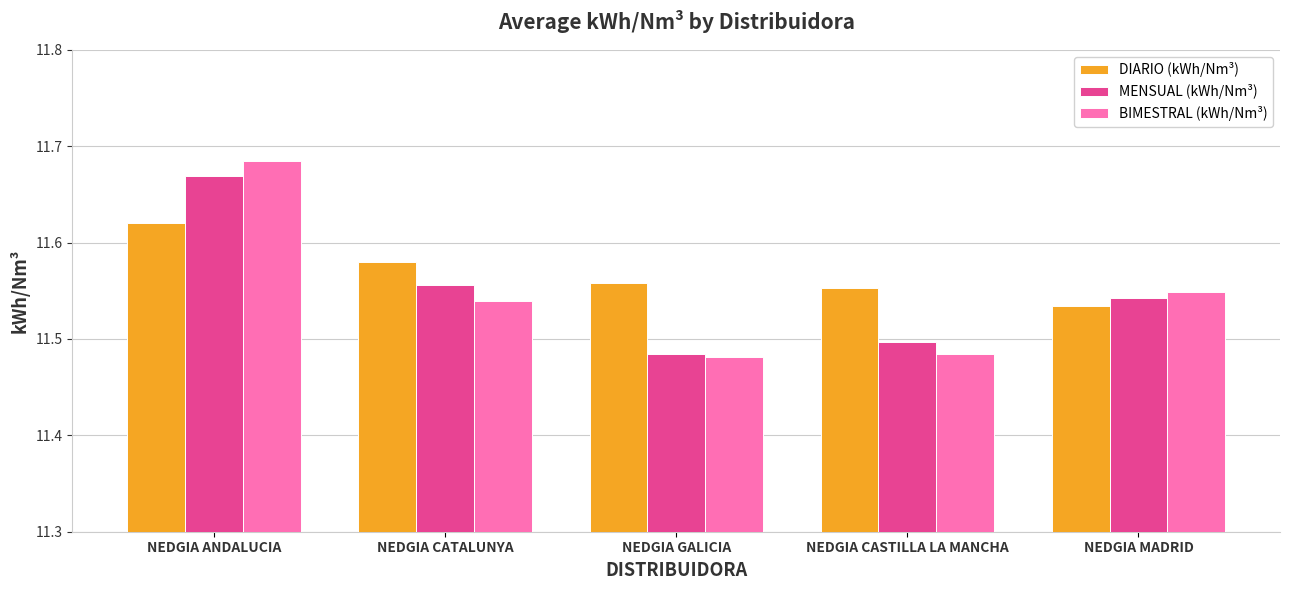

At how many categories does at least one series exceed 11?

5